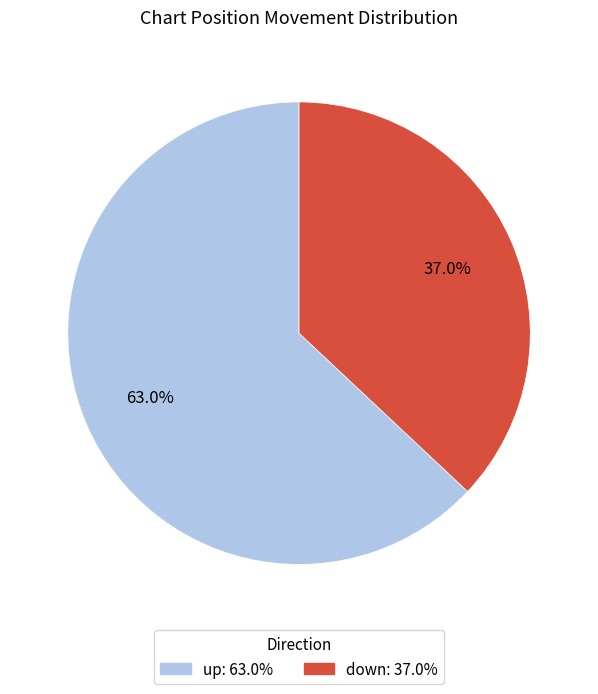

To the nearest percent, what is the average slice percentage?

50%